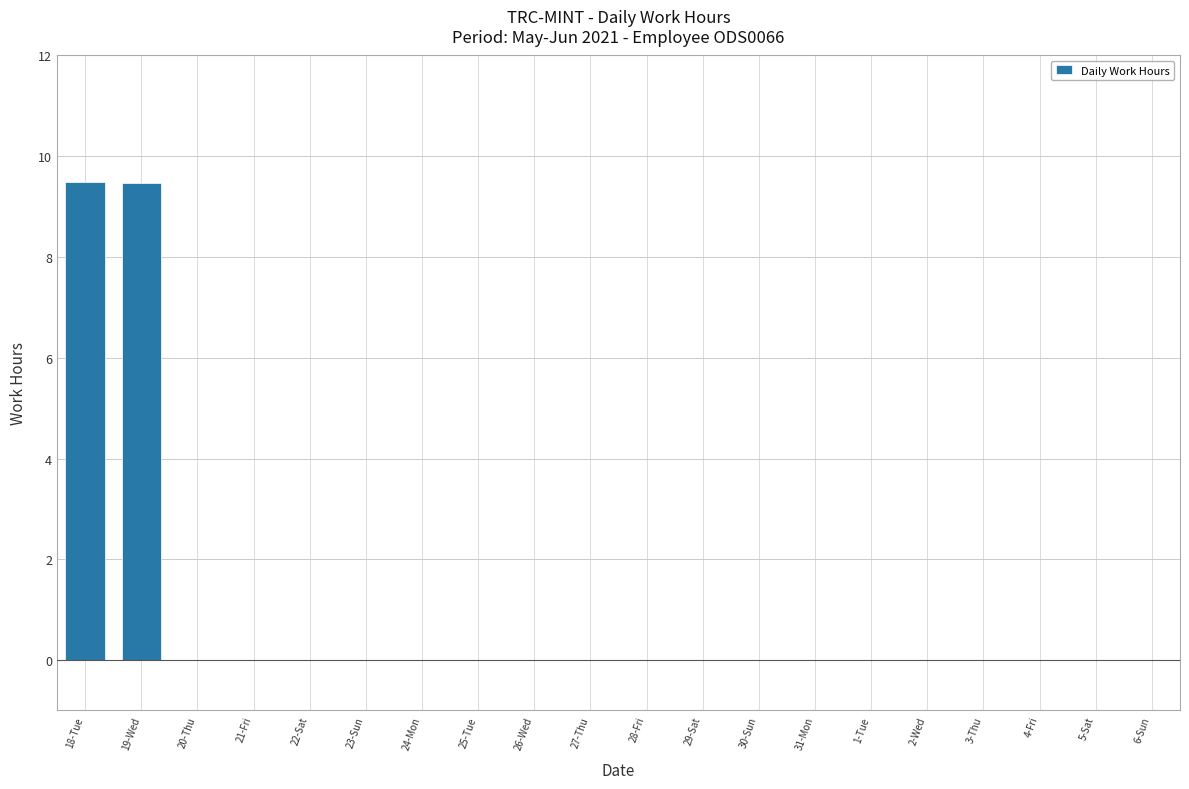

What is the greatest value displayed?

9.5